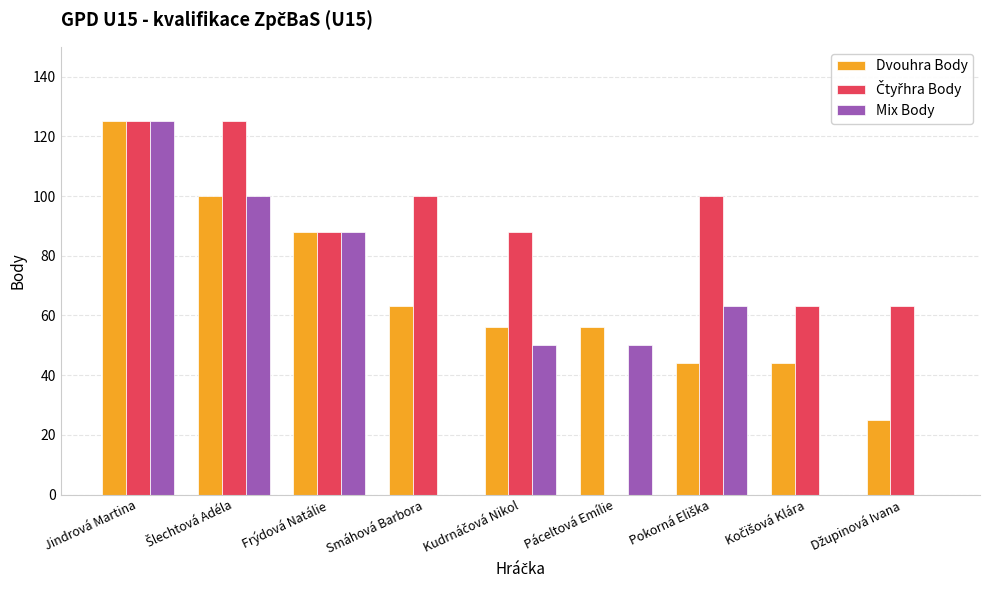

The value of Dvouhra Body at Páceltová Emílie is 56. True or false?

True